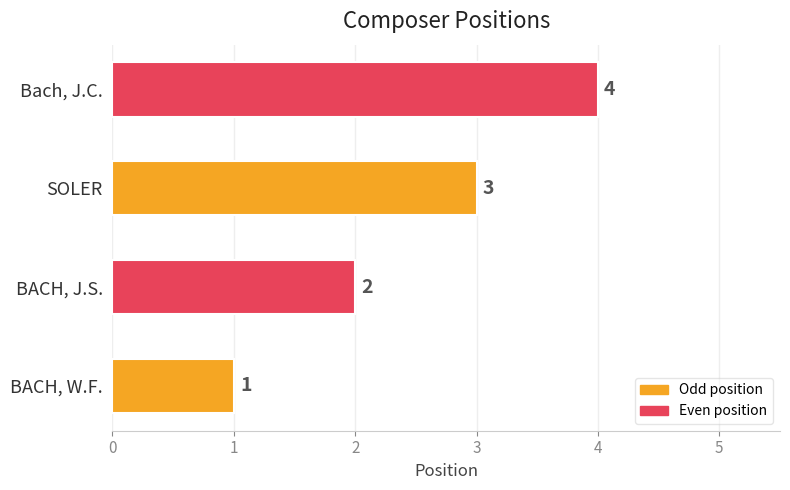

Read the value at SOLER.

3